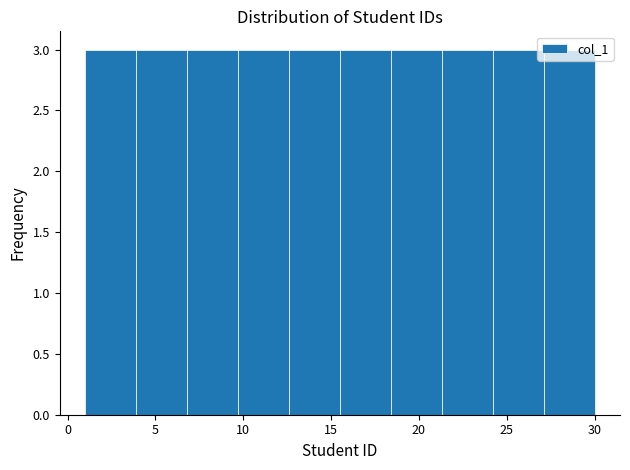

Reading left to right, transcribe this chart: for each bar, give the range it covers on the x-axis and its height. Neither the bar edges nor the heights are printed on the chart, so give them approximately, as read against the axes.

1.0 to 3.9: 3
3.9 to 6.8: 3
6.8 to 9.7: 3
9.7 to 12.6: 3
12.6 to 15.5: 3
15.5 to 18.4: 3
18.4 to 21.3: 3
21.3 to 24.2: 3
24.2 to 27.1: 3
27.1 to 30.0: 3